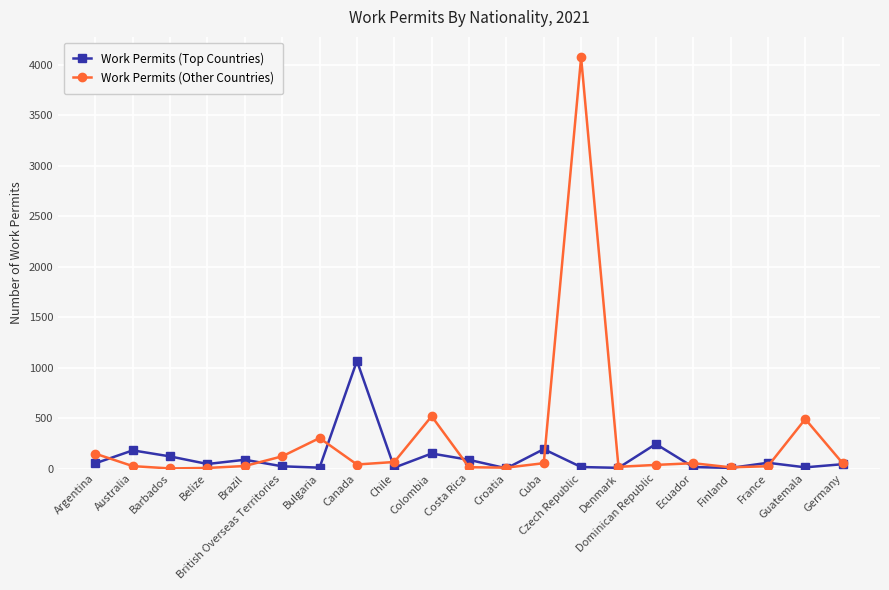

Rank the series by their average value, from highest to lowest.

Work Permits (Other Countries), Work Permits (Top Countries)